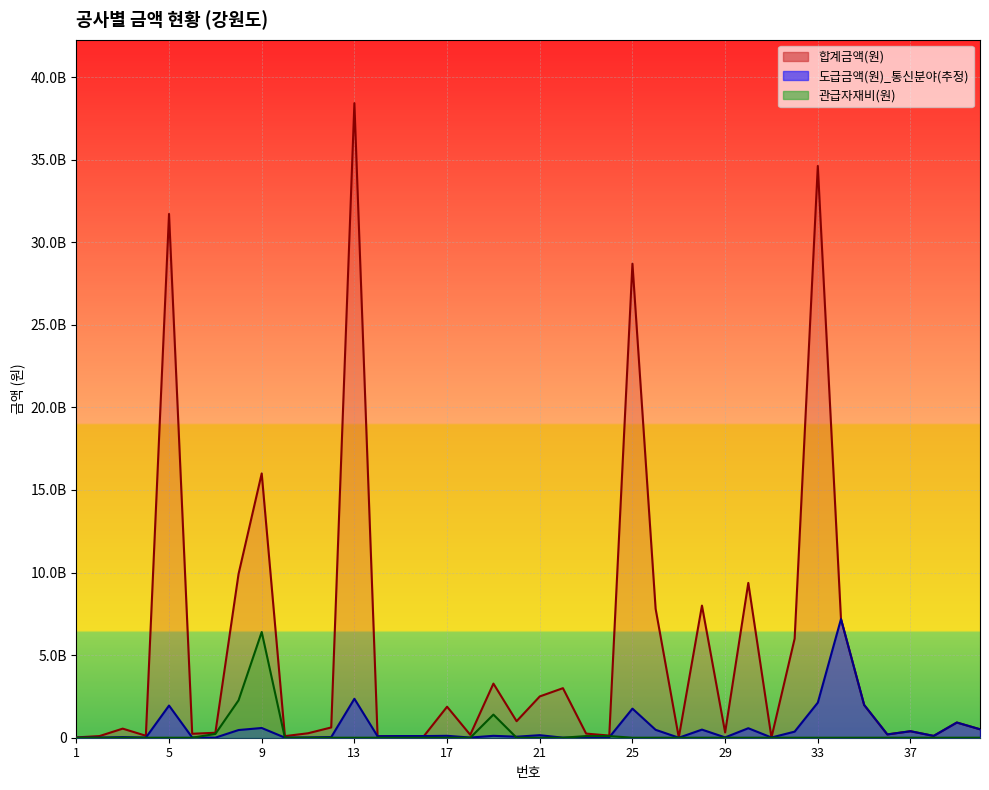

Where is 합계금액(원) nearest to the value 19216000000?

9